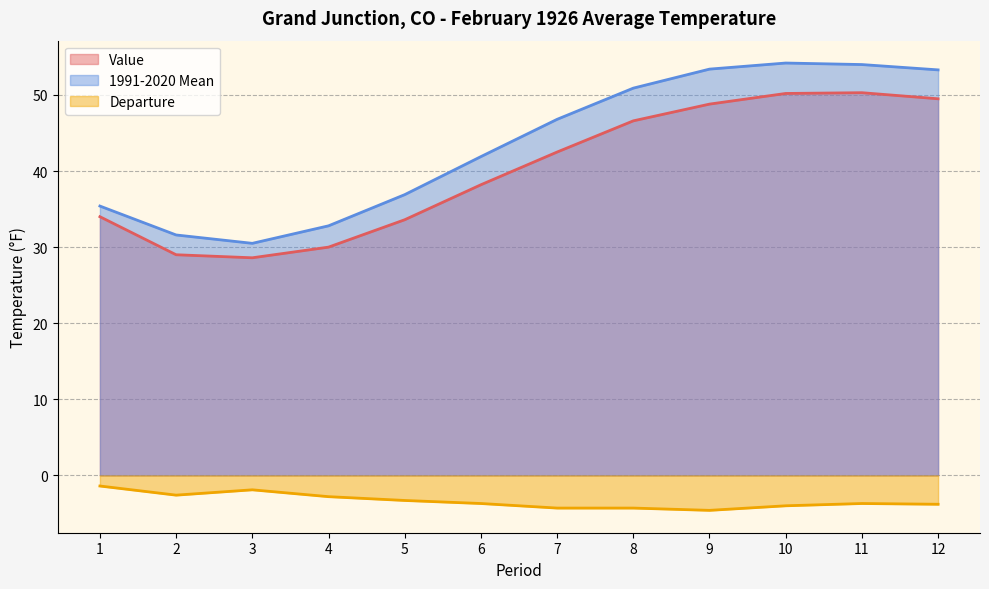

Between 2 and 6, which is larger?

6